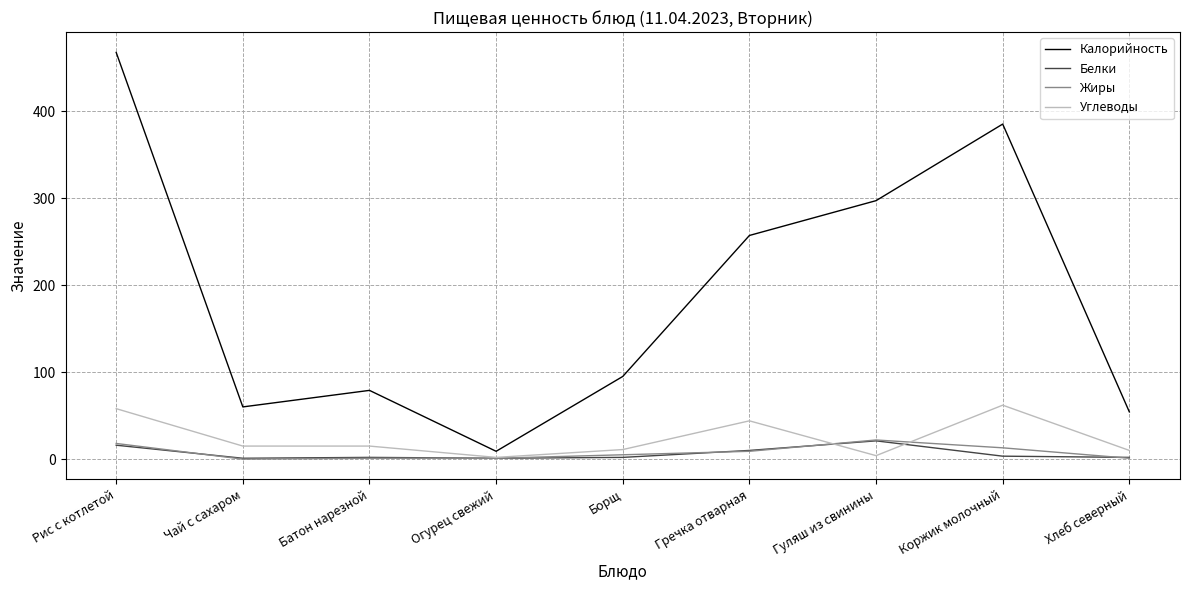

What is the spread (max minus min) of values at Хлеб северный?

53.3